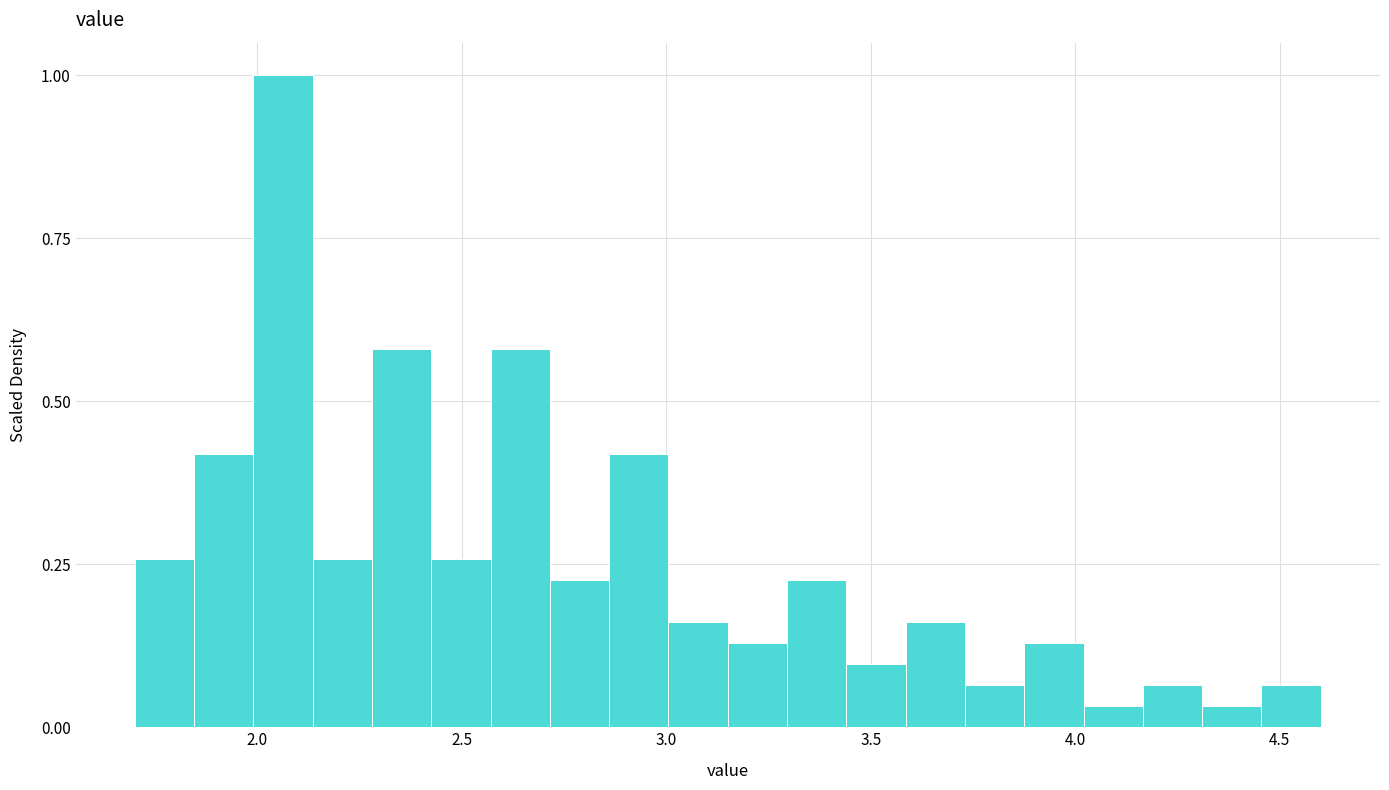

Read against the x-axis, roughly where is the centre of the tallest bar?

2.05